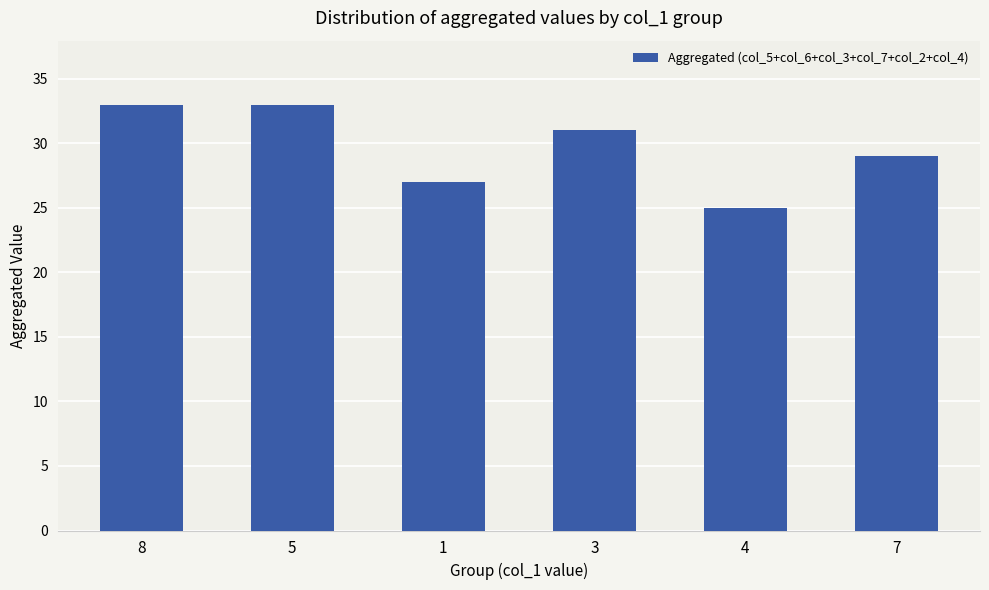

What is the approximate value at 3?

31